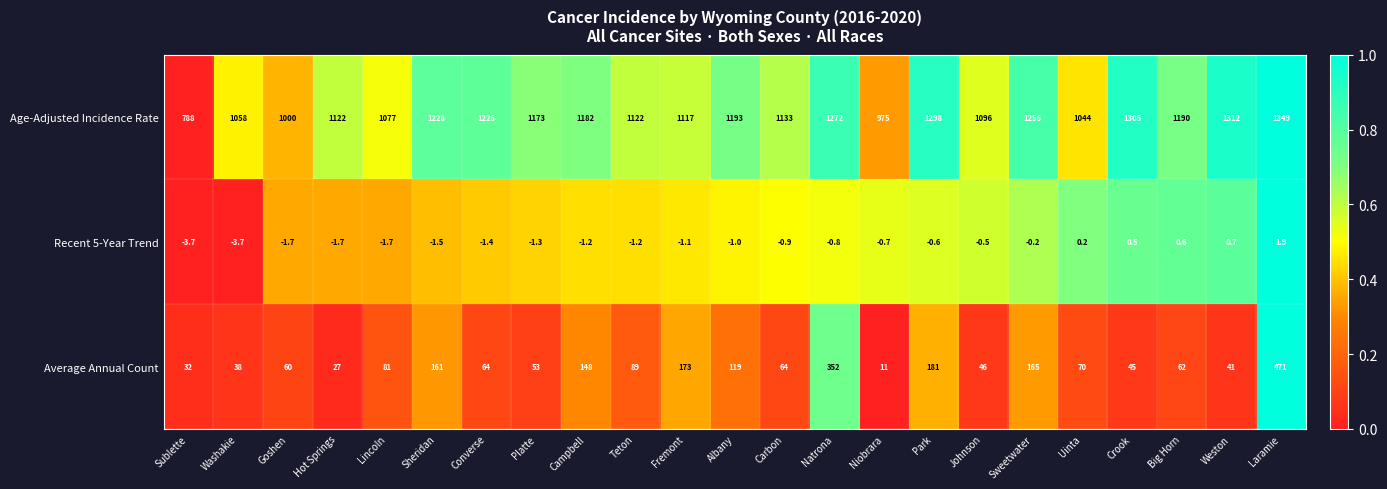

What is the difference between the maximum and second lowest values in the Average Annual Count series?

444.0